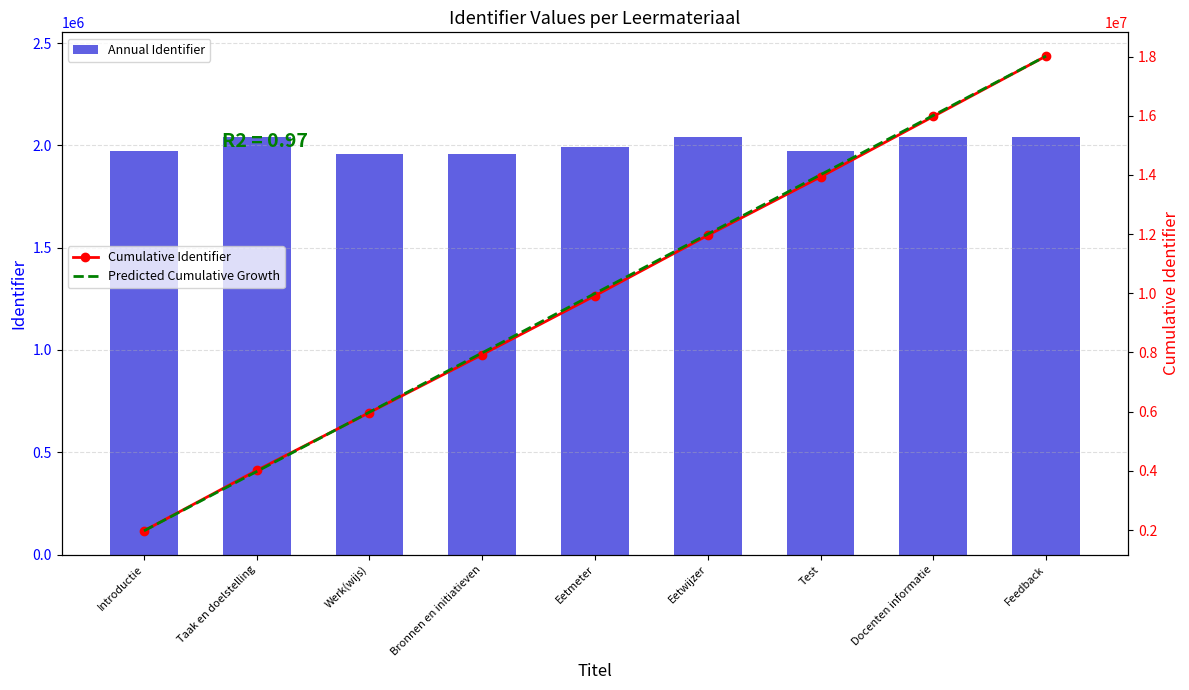

How many values in the Annual Identifier series are below 1989770?

4